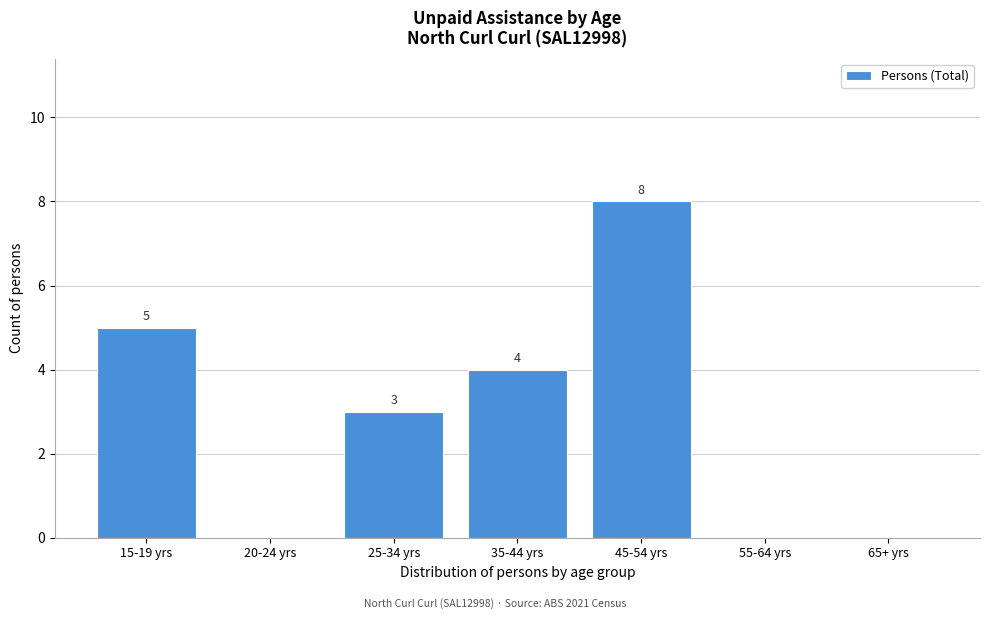

Reading left to right, list all the values displayed in this chart.

15-19 yrs=5	20-24 yrs=0	25-34 yrs=3	35-44 yrs=4	45-54 yrs=8	55-64 yrs=0	65+ yrs=0